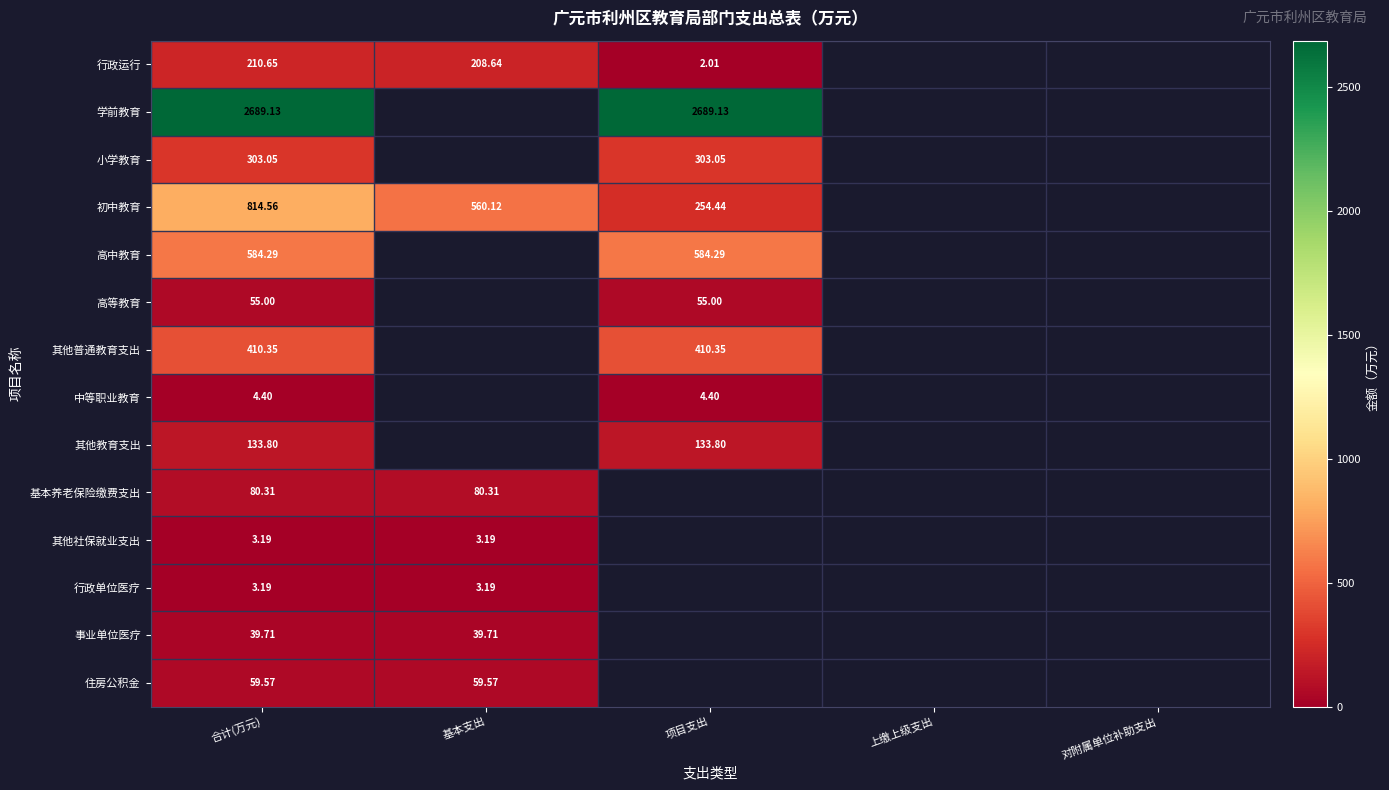

At which category is the sum across all series the highest?

合计(万元)